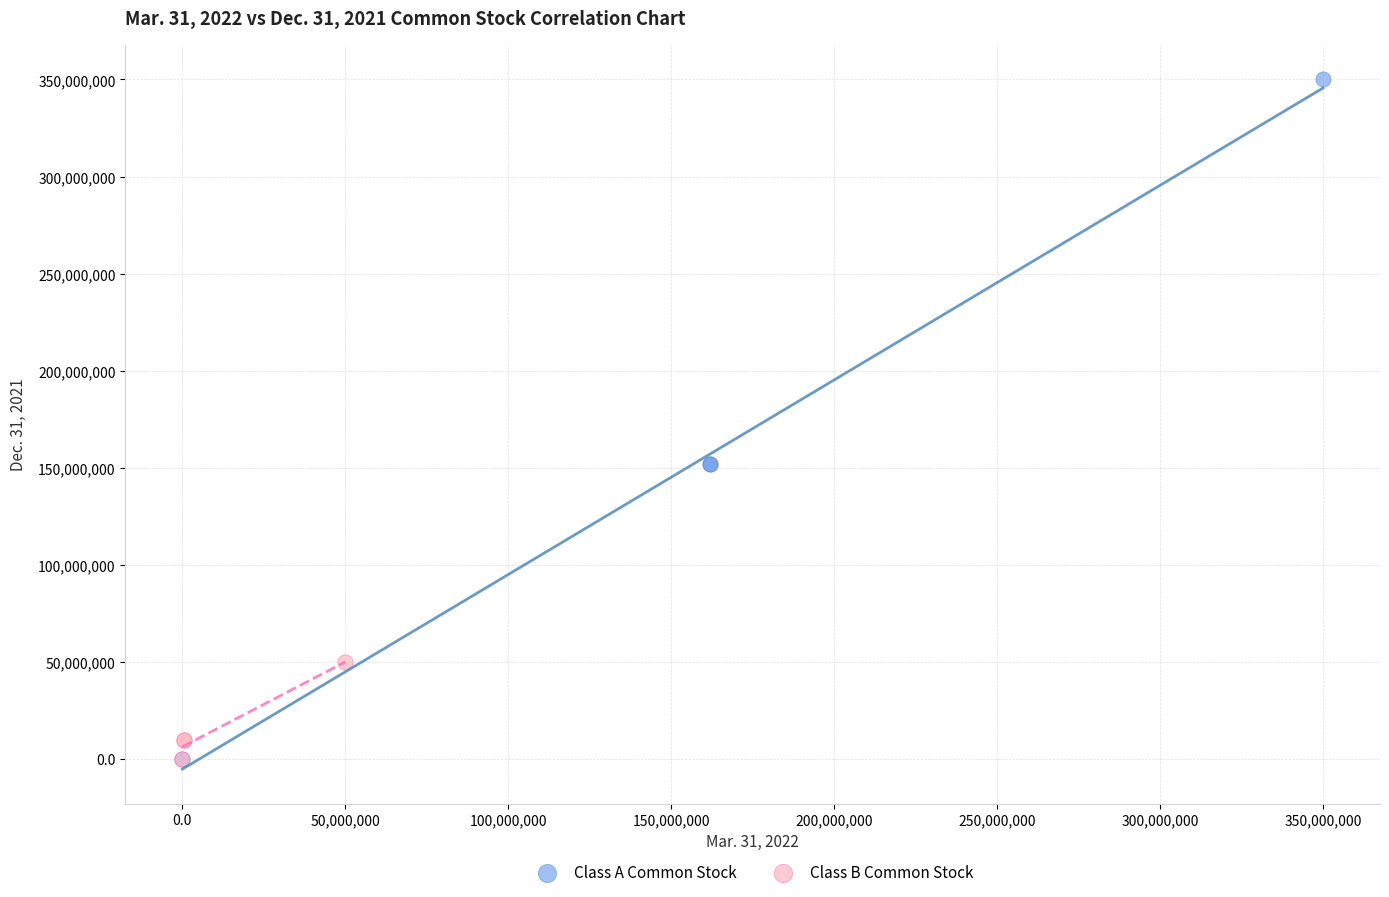

Which series contains the highest Y value?

Class A Common Stock